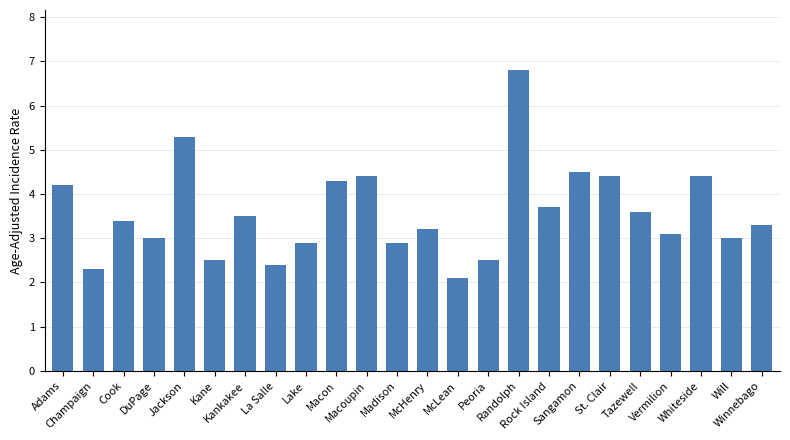

What is the difference between the values at Champaign and St. Clair?

2.1